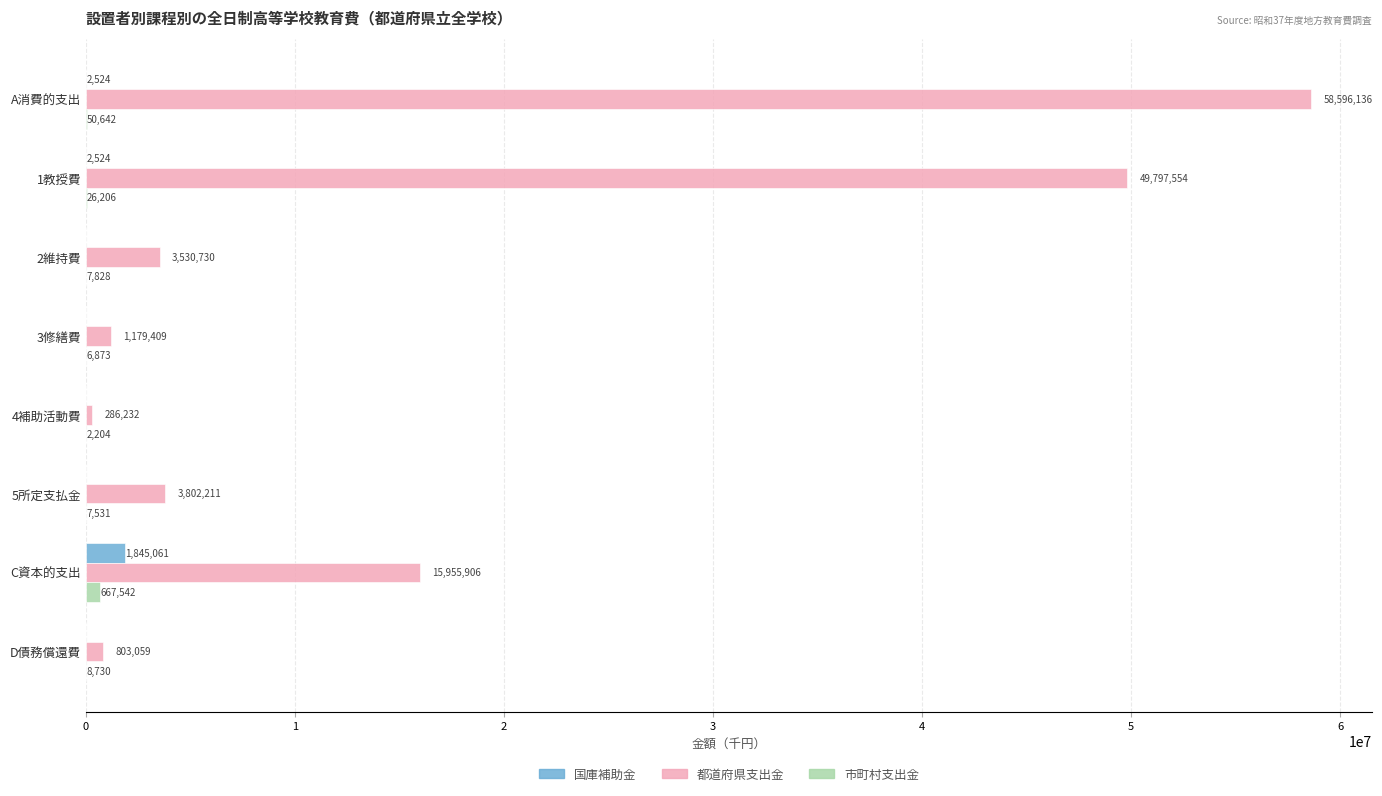

The 市町村支出金 series shows 6873 at 3修繕費. True or false?

True